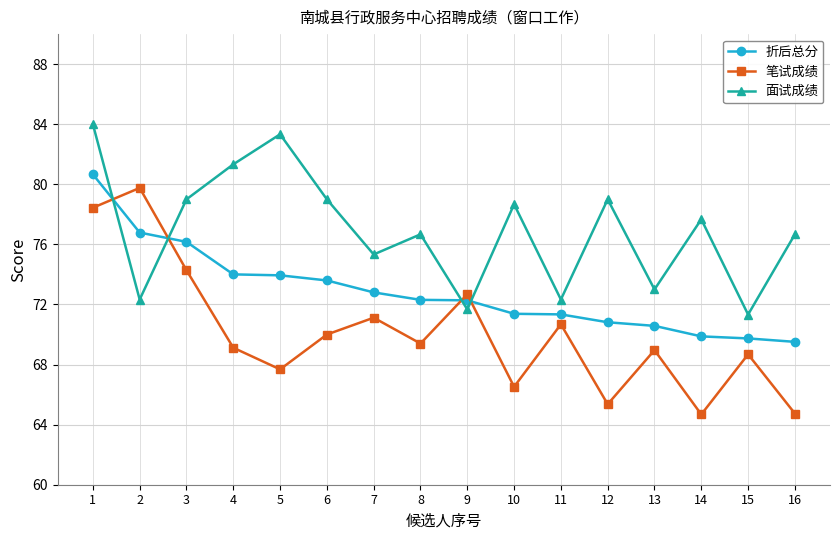

Does the chart display data point markers on the line(s)?

Yes